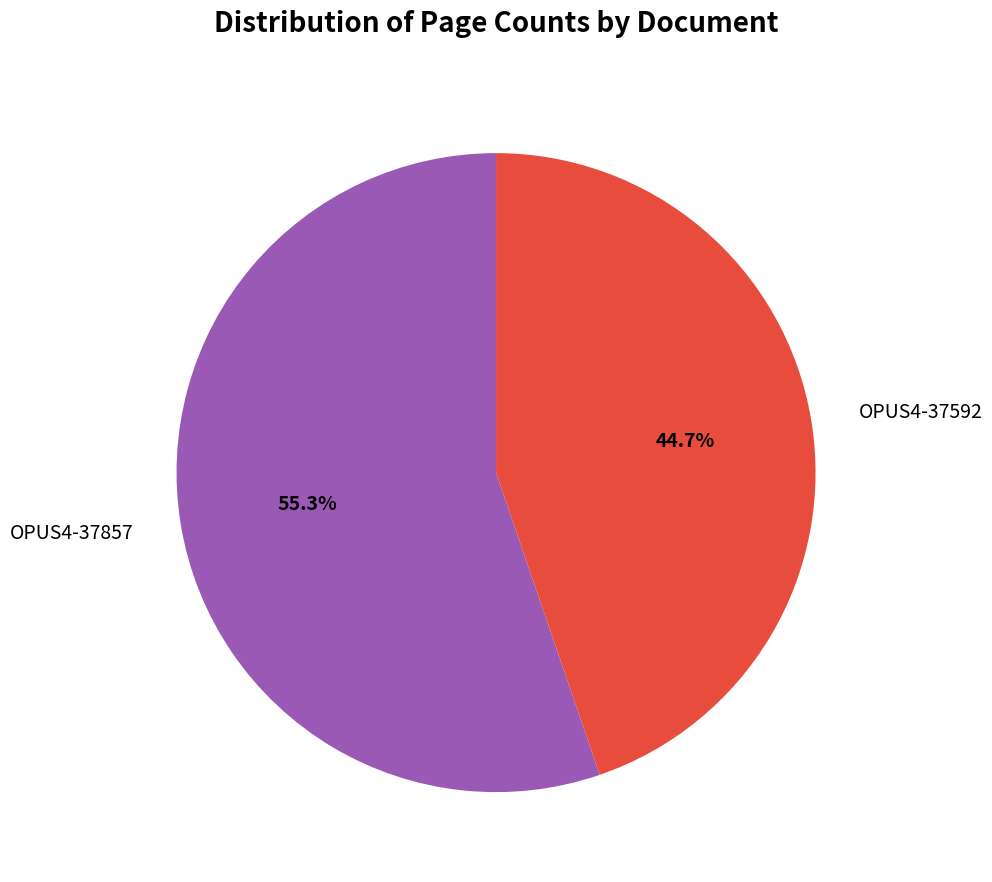

To the nearest percent, what portion does OPUS4-37857 represent?

55%